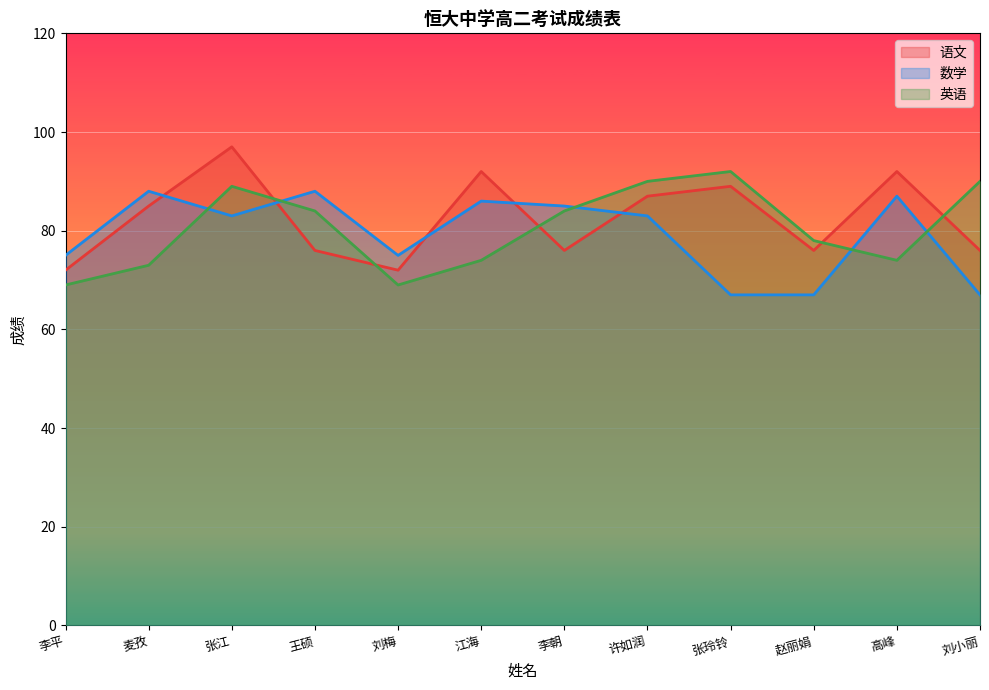

How many times do 数学 and 语文 cross each other?

5